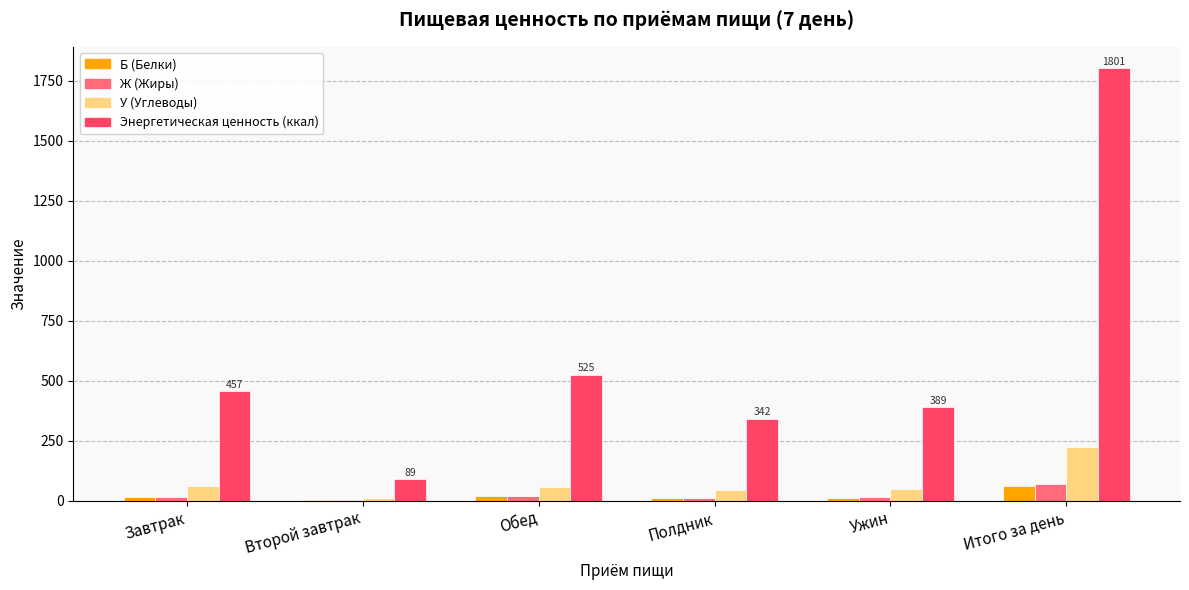

Which series changed the most between Второй завтрак and Обед?

Энергетическая ценность (ккал)